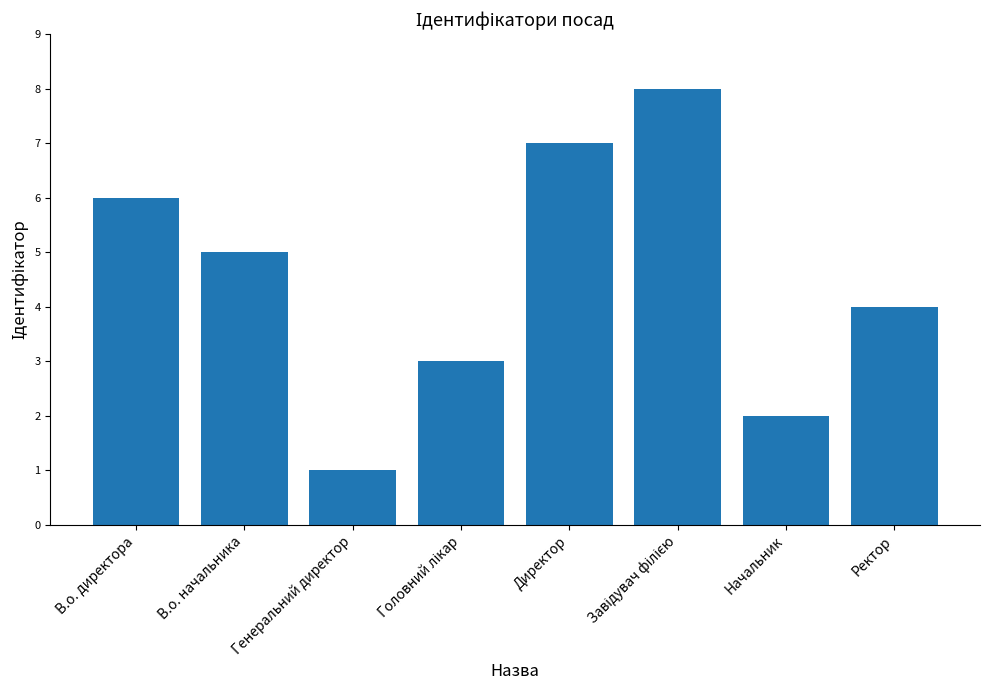

What is the sum of all values?

36